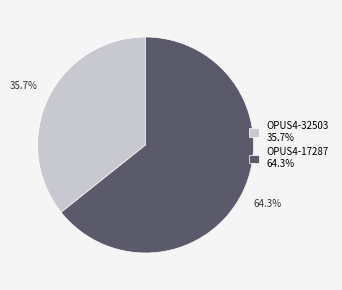

Rank the categories by value from highest to lowest.

OPUS4-17287, OPUS4-32503